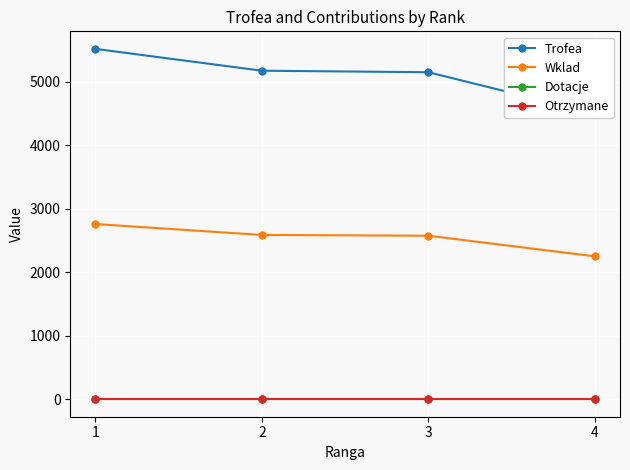

What is the sum of all Trofea values?

20326